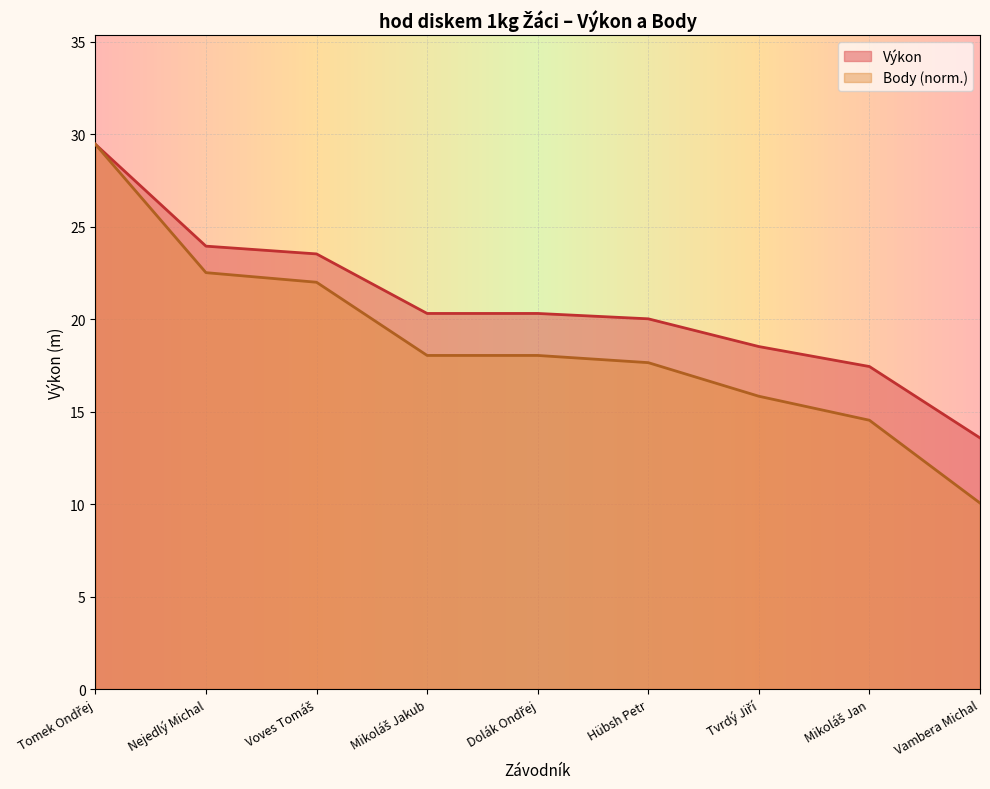

Which has a higher value, Tomek Ondřej or Mikoláš Jakub?

Tomek Ondřej